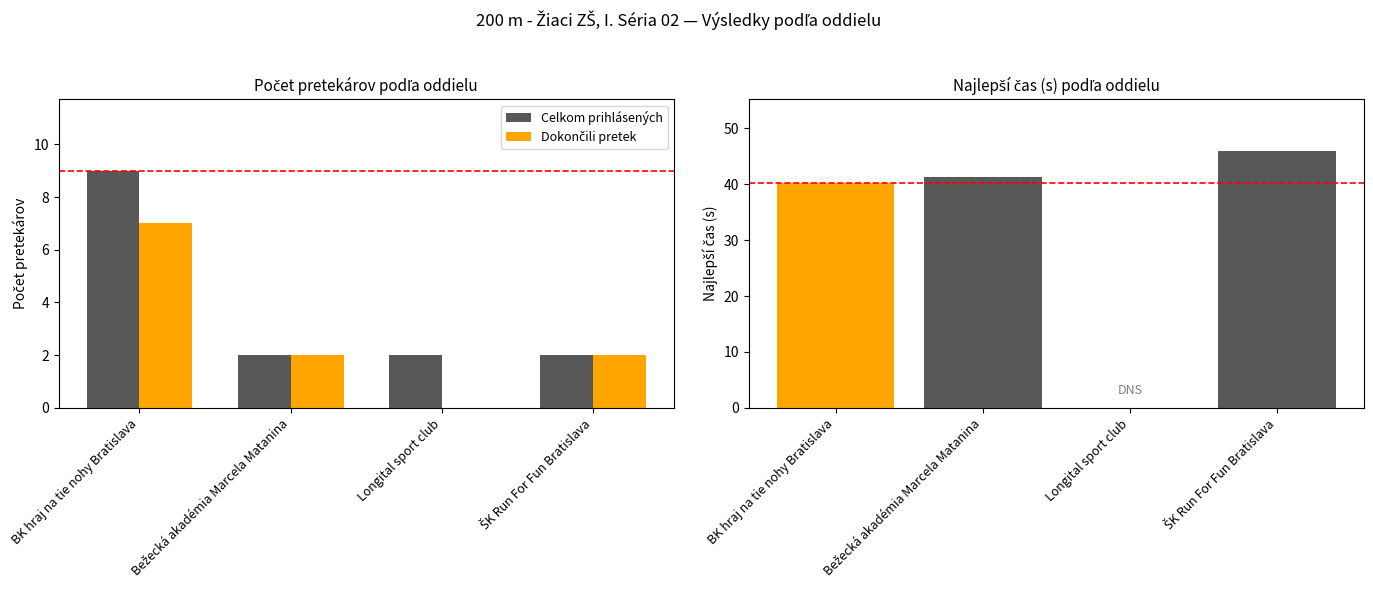

At how many categories does at least one series exceed 6?

1